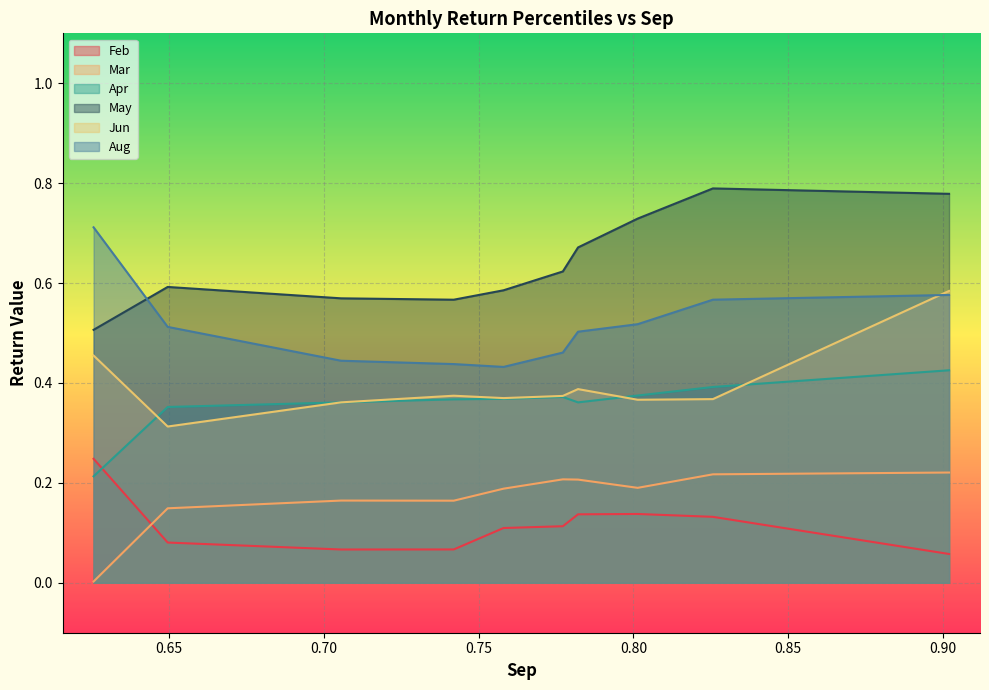

What is the sum of the Apr values at pct45 and pct65?

0.7